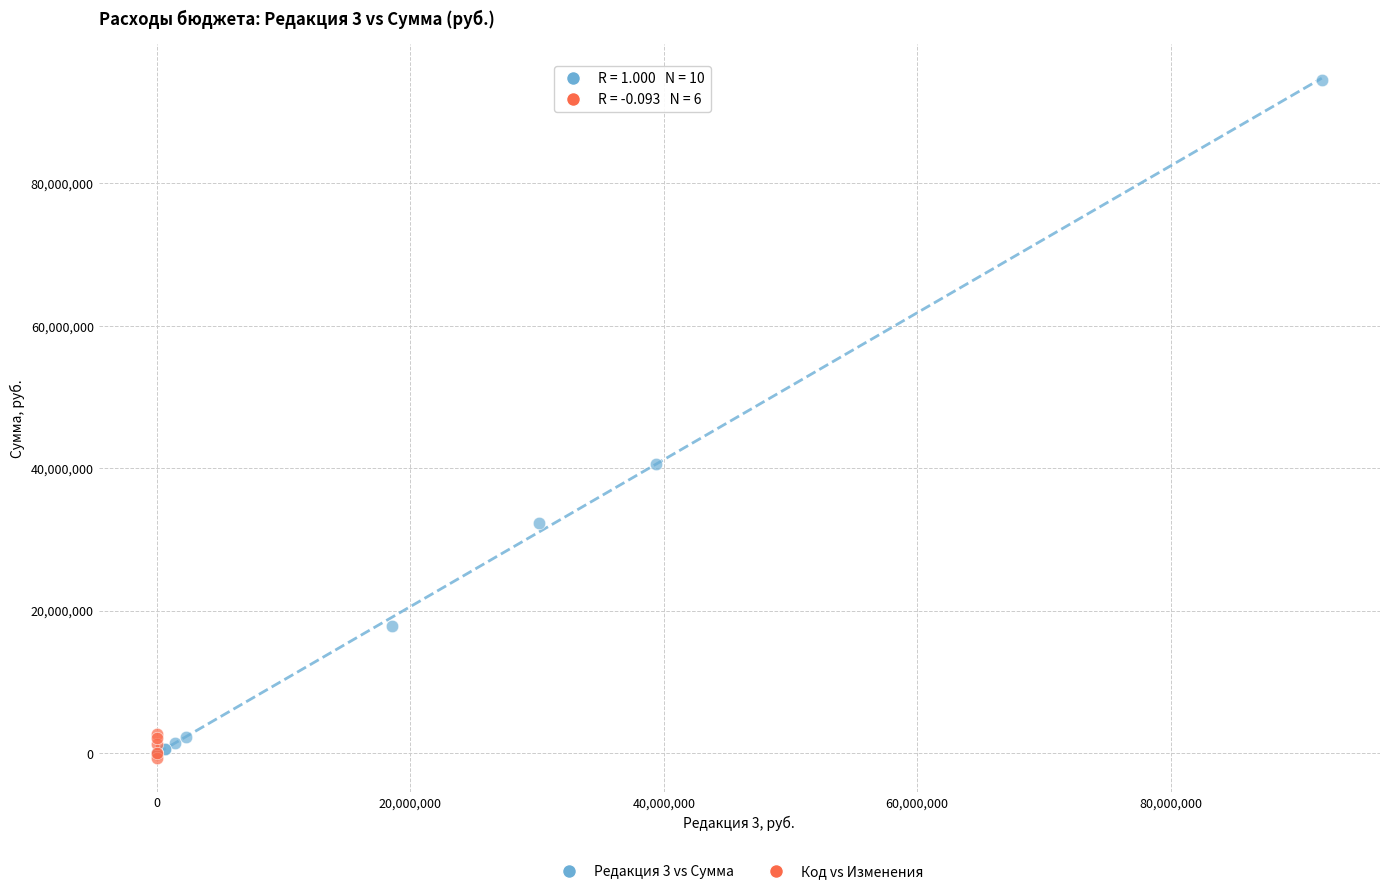

Which series contains the highest Y value?

Редакция 3 vs Сумма